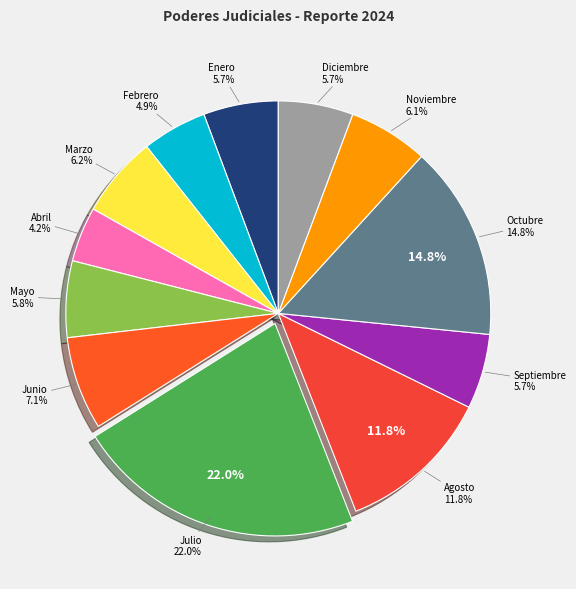

Rank the categories by value from lowest to highest.

Abril, Febrero, Enero, Septiembre, Diciembre, Mayo, Noviembre, Marzo, Junio, Agosto, Octubre, Julio